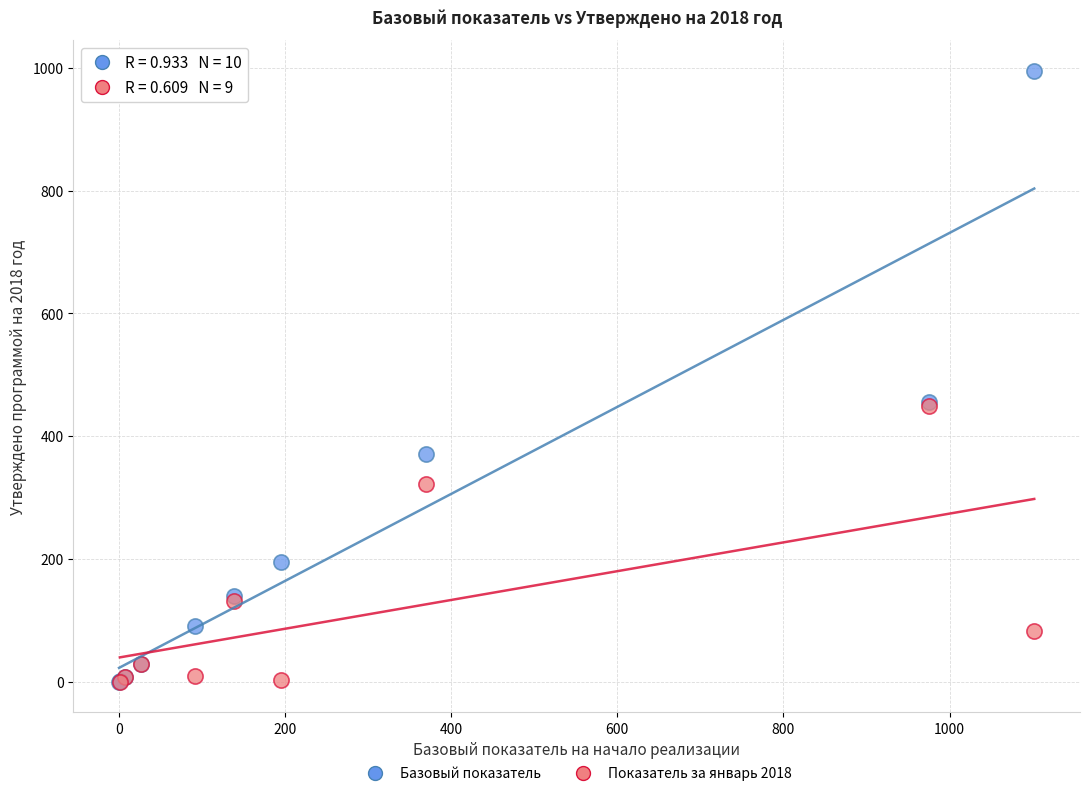

Which series has the largest Y range (max minus min)?

Базовый показатель